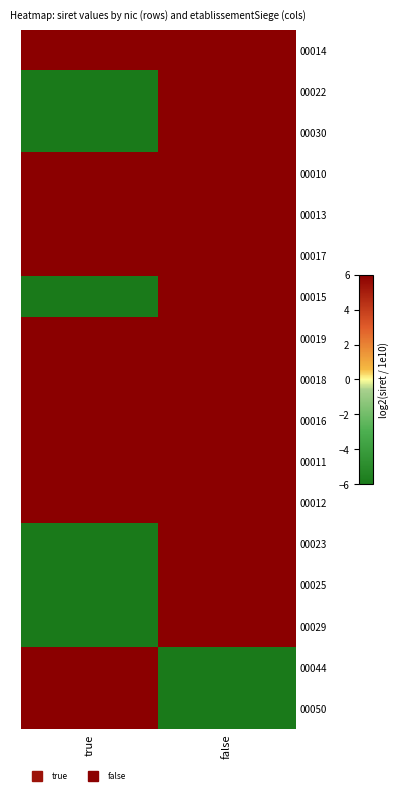

Reading left to right, transcribe all the data shown in this chart.

00014: true=11.1	false=11.6
00022: true=-6.0	false=11.1
00030: true=-6.0	false=11.1
00010: true=11.4	false=11.6
00013: true=11.6	false=11.6
00017: true=11.7	false=11.9
00015: true=-6.0	false=11.7
00019: true=11.7	false=11.6
00018: true=11.7	false=11.9
00016: true=11.7	false=11.8
00011: true=11.8	false=11.9
00012: true=11.7	false=11.9
00023: true=-6.0	false=11.7
00025: true=-6.0	false=11.9
00029: true=-6.0	false=11.9
00044: true=11.6	false=-6.0
00050: true=11.7	false=-6.0